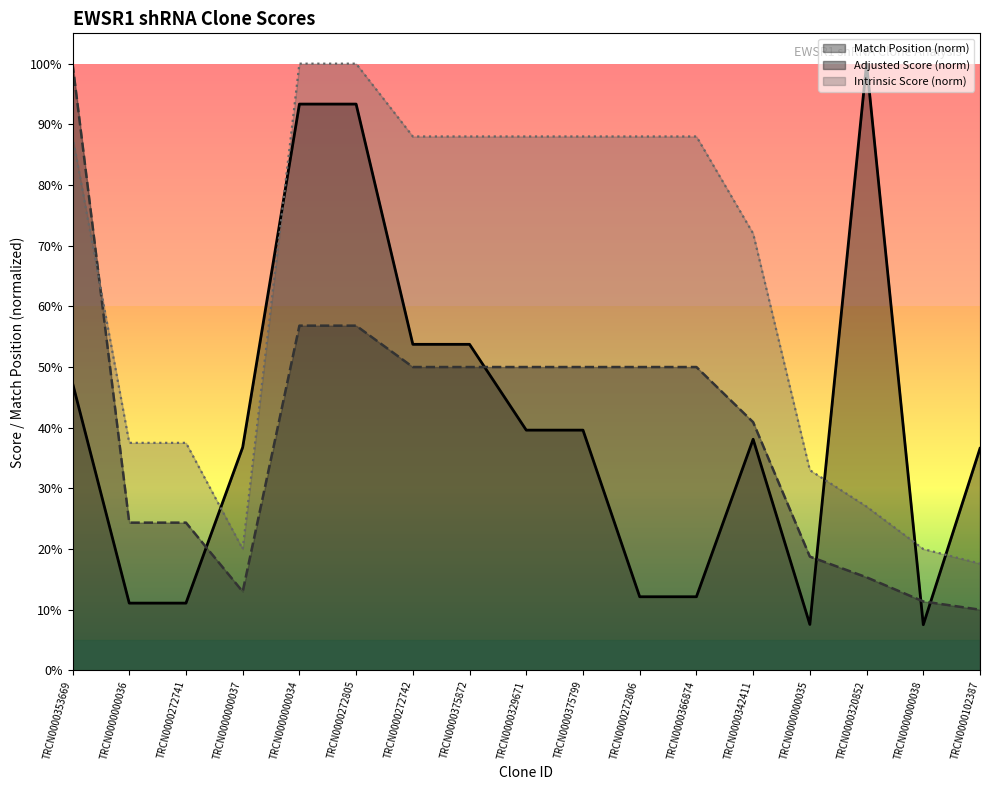

What is the minimum value shown in the chart?

0.1